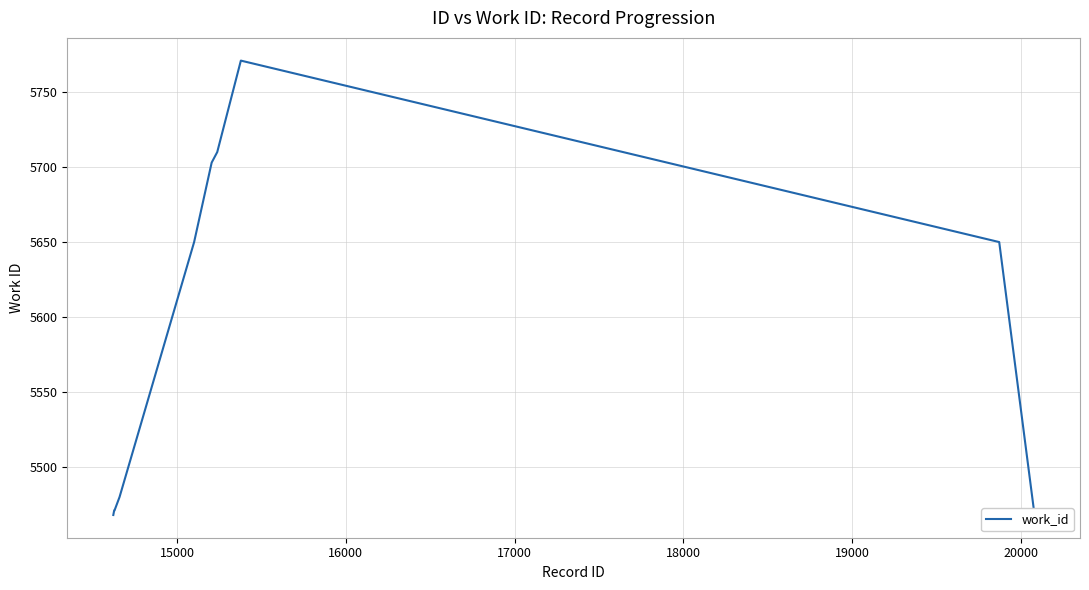

What is the minimum value shown in the chart?

5468